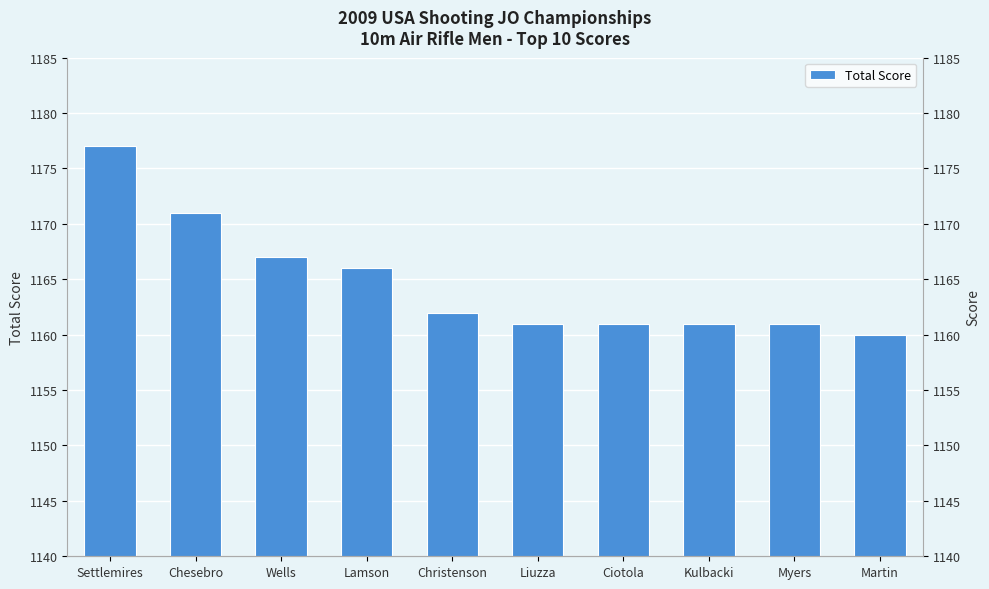

Does the chart contain any negative values?

No